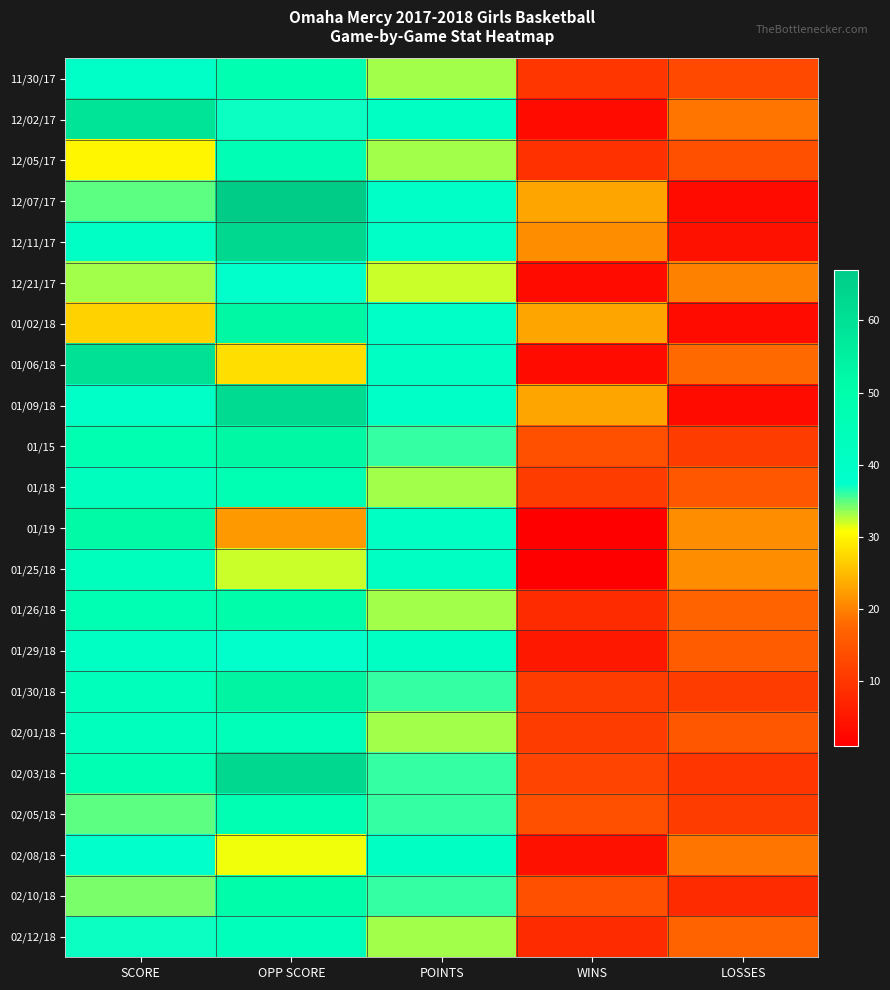

What is the total value across all series at WINS?

232